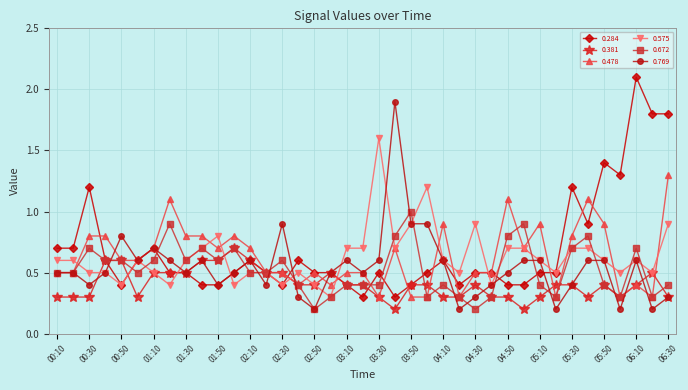

True or false: 0.769 has more than 1 interior local peaks.

True